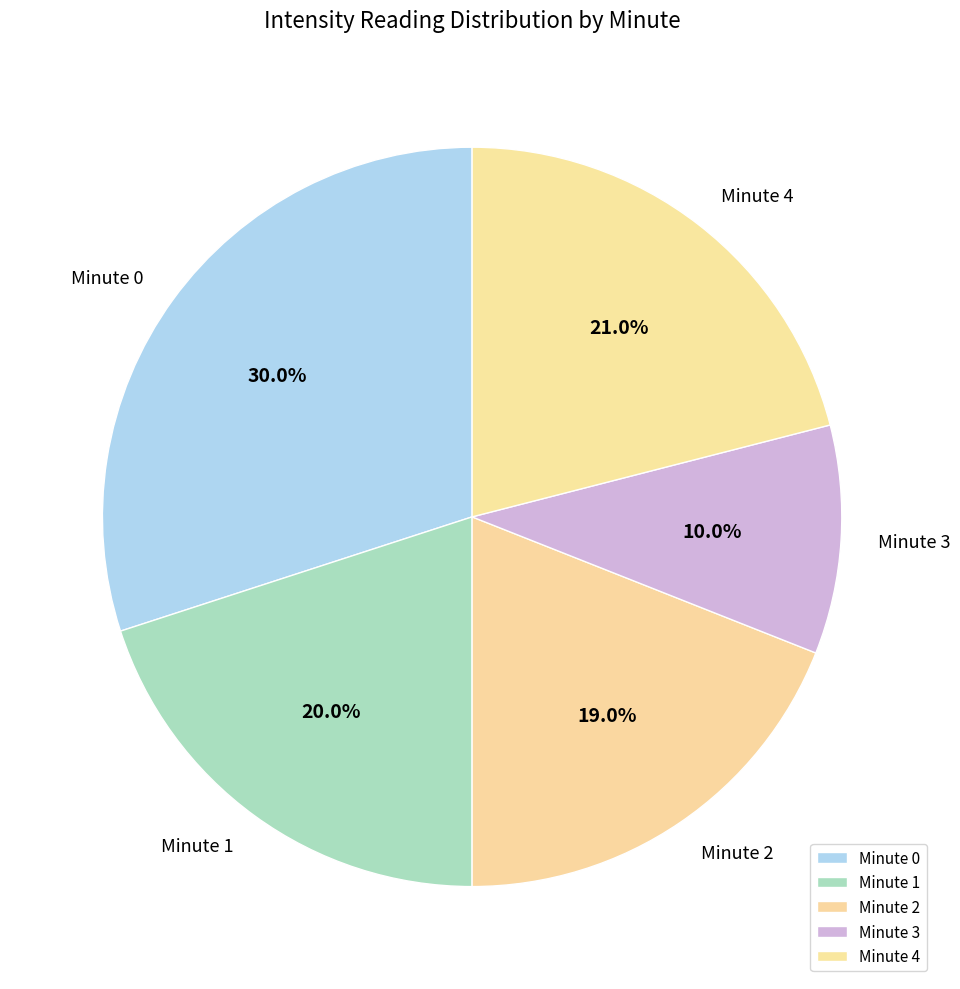

How many segments does this pie chart have?

5